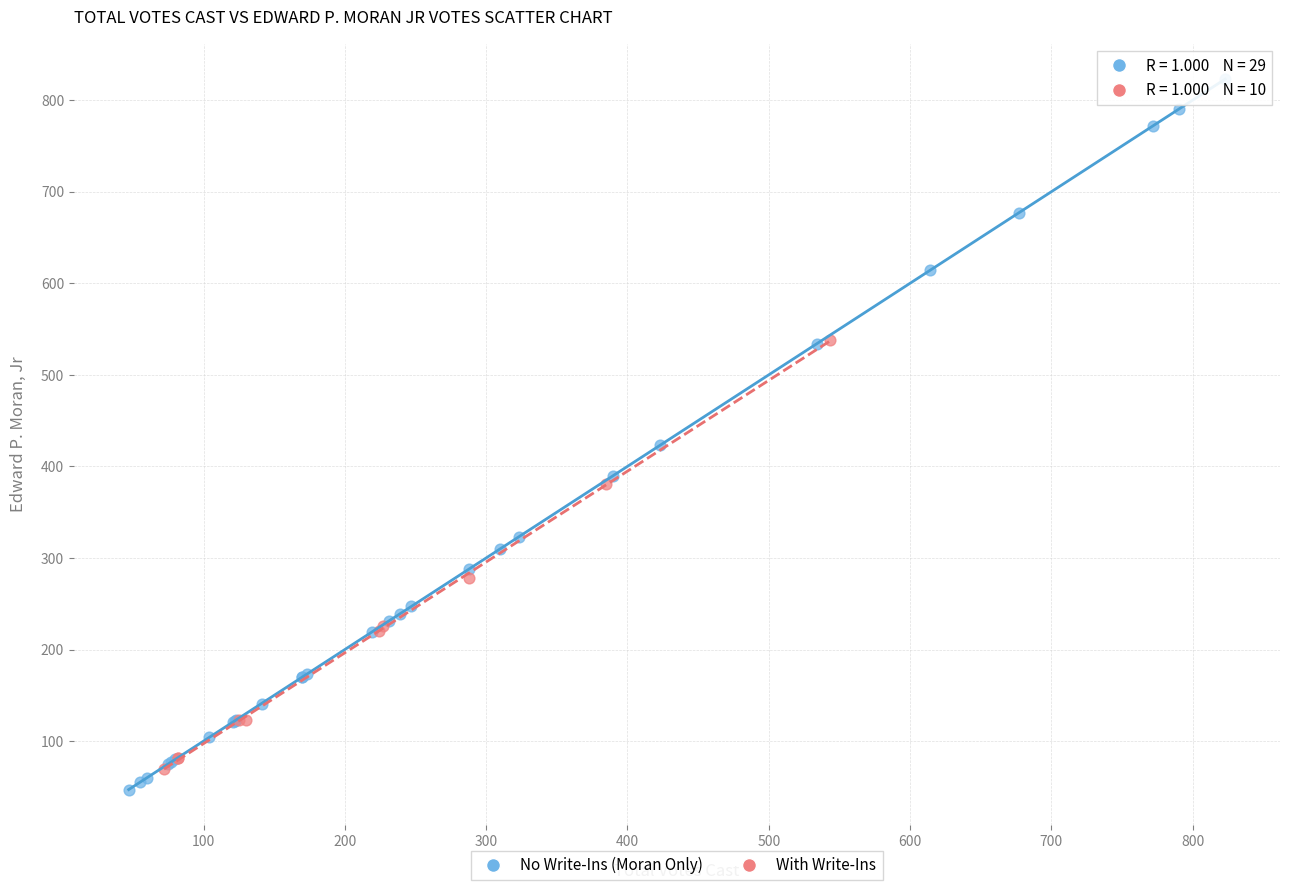

Which series reaches the maximum Y coordinate?

No Write-Ins (Moran Only)